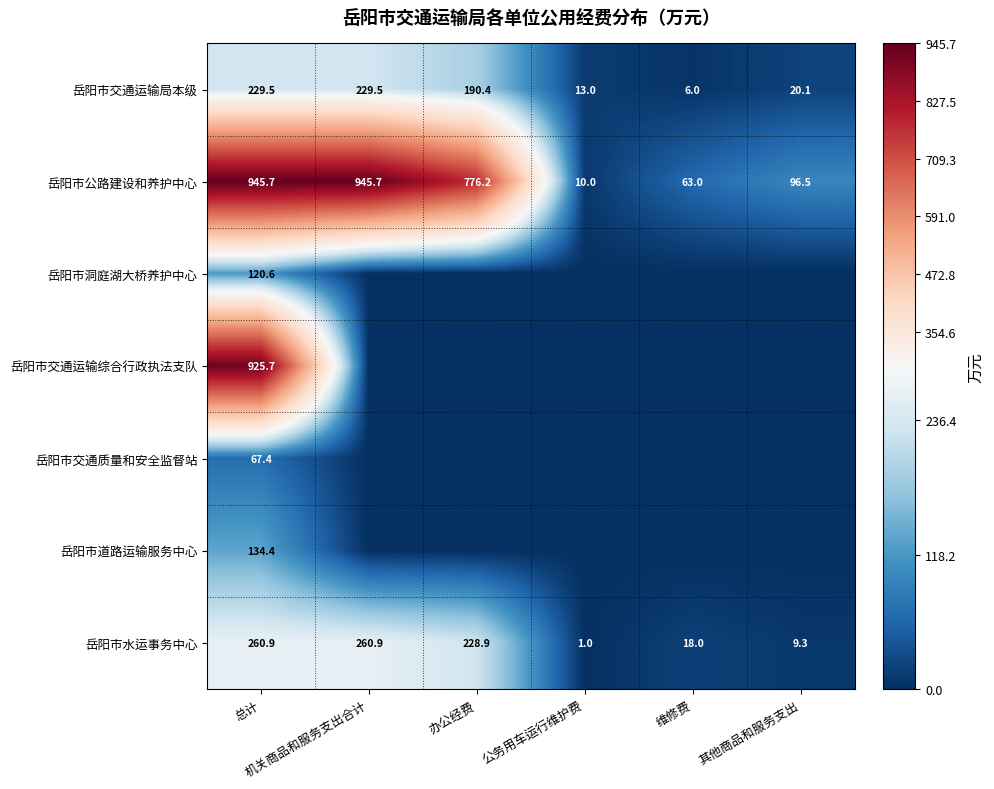

What is the total value across all series at 机关商品和服务支出合计?

1436.1